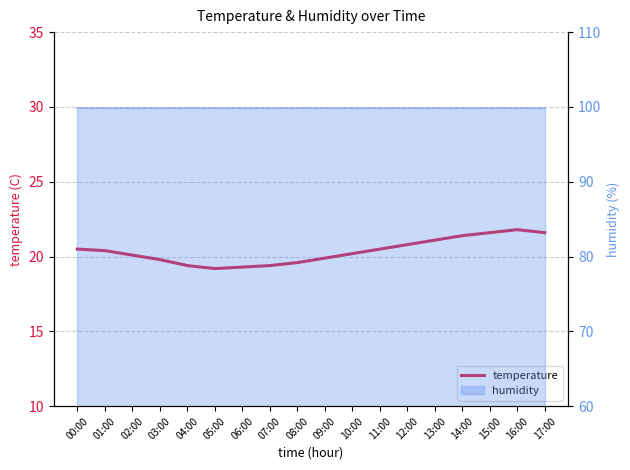

How many values exceed 20?

11